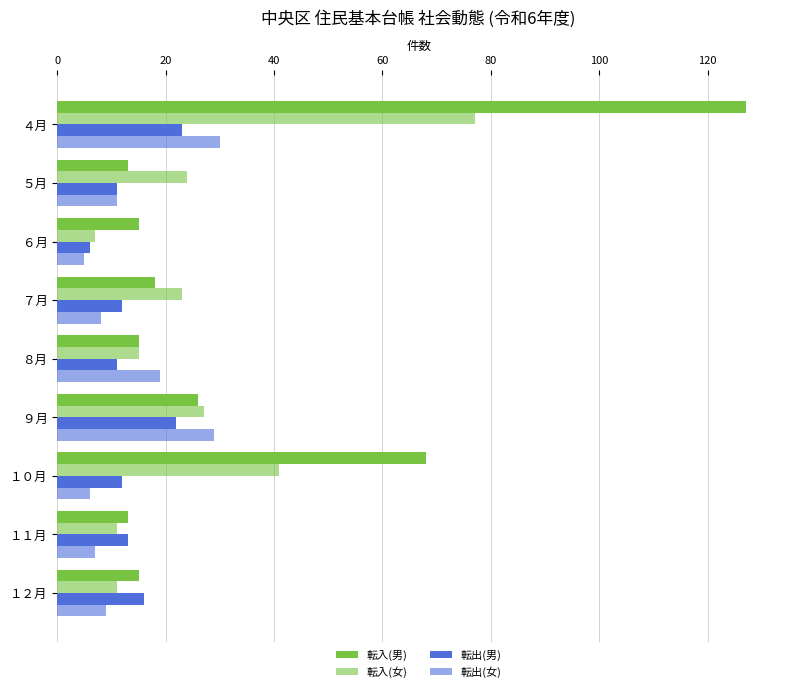

Which series has the widest spread of values?

転入(男)